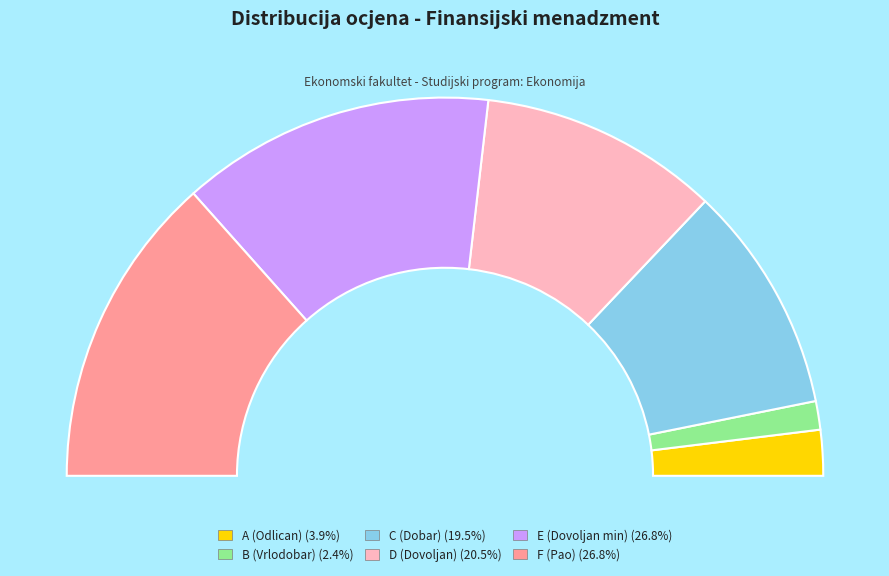

To the nearest percent, what is the average slice percentage?

17%